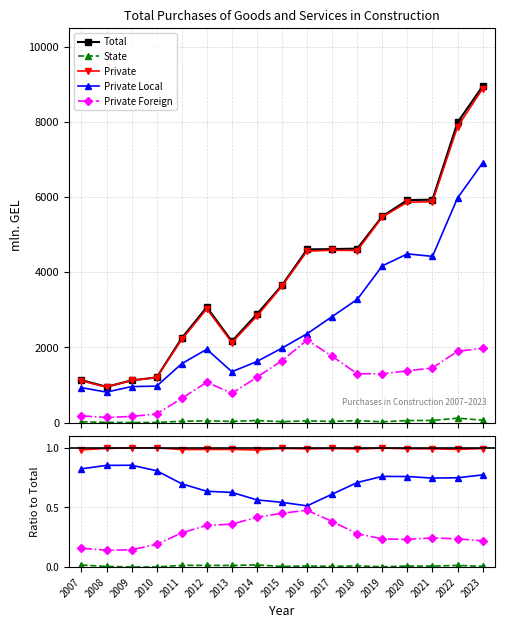

The value of State at 2014 is 0.0. True or false?

True